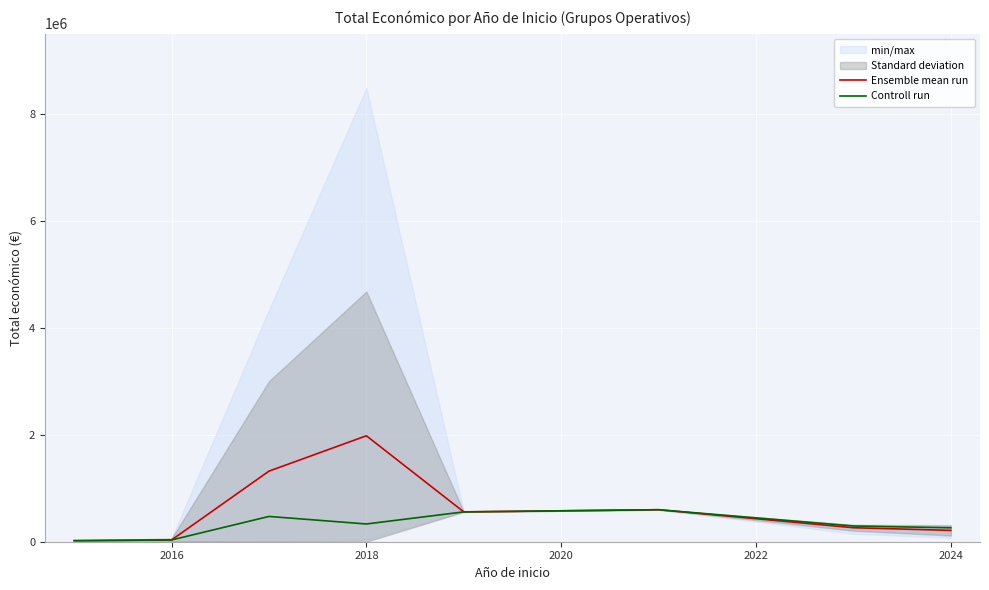

How many categories are shown in the chart?

8